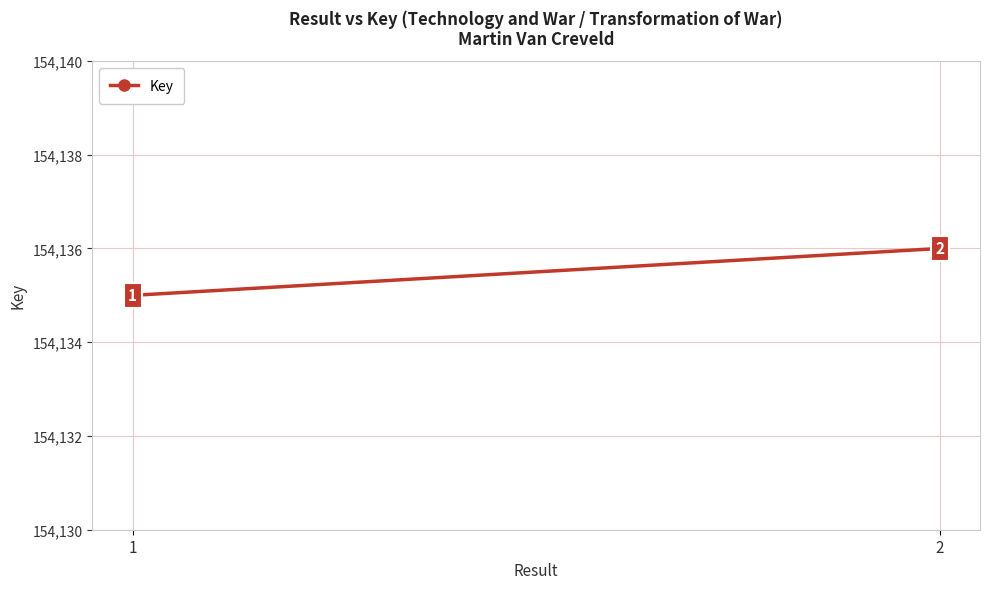

What is the maximum value shown in the chart?

154136